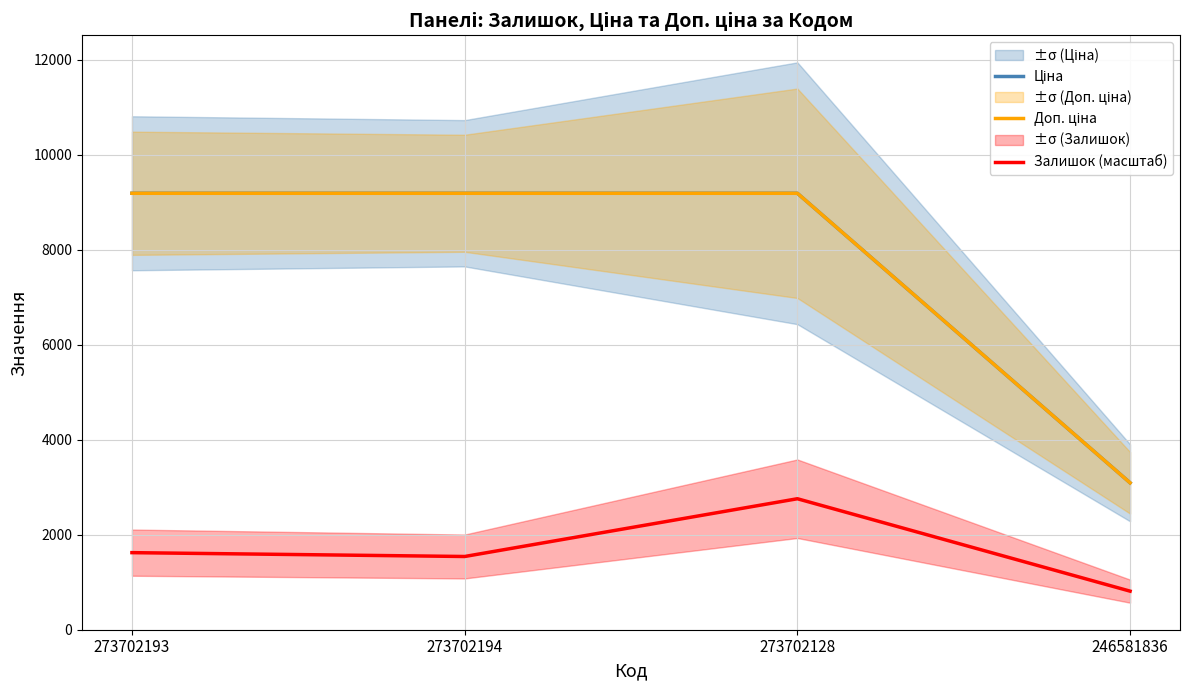

True or false: Залишок (масштаб) and Ціна intersect in this chart.

False